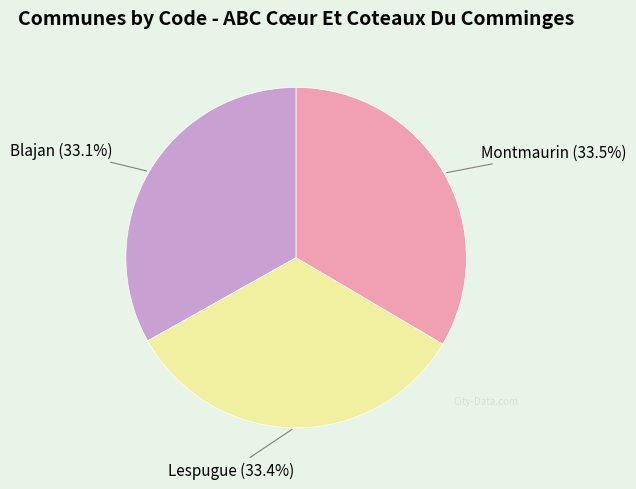

What portion of the pie excludes Lespugue?

66.6%